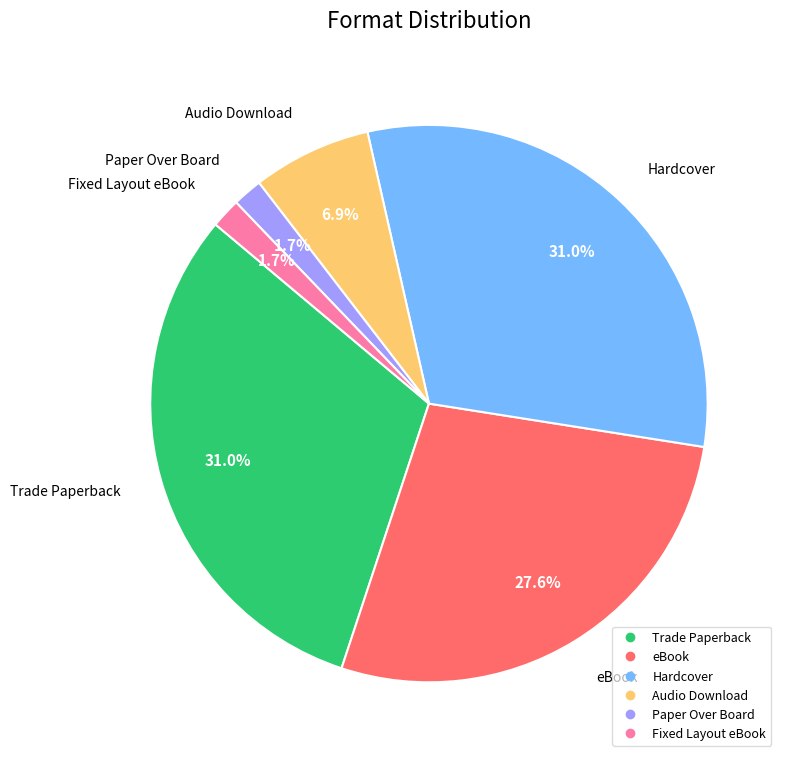

What is the ratio of the value at Fixed Layout eBook to the value at Paper Over Board?

1.0